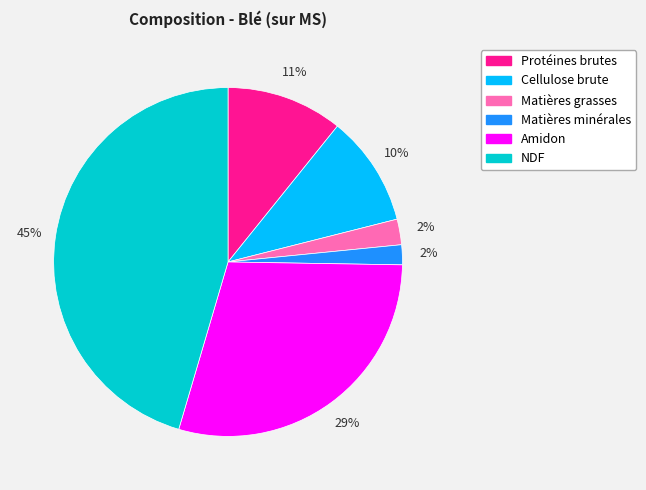

To the nearest percent, what is the average slice percentage?

17%